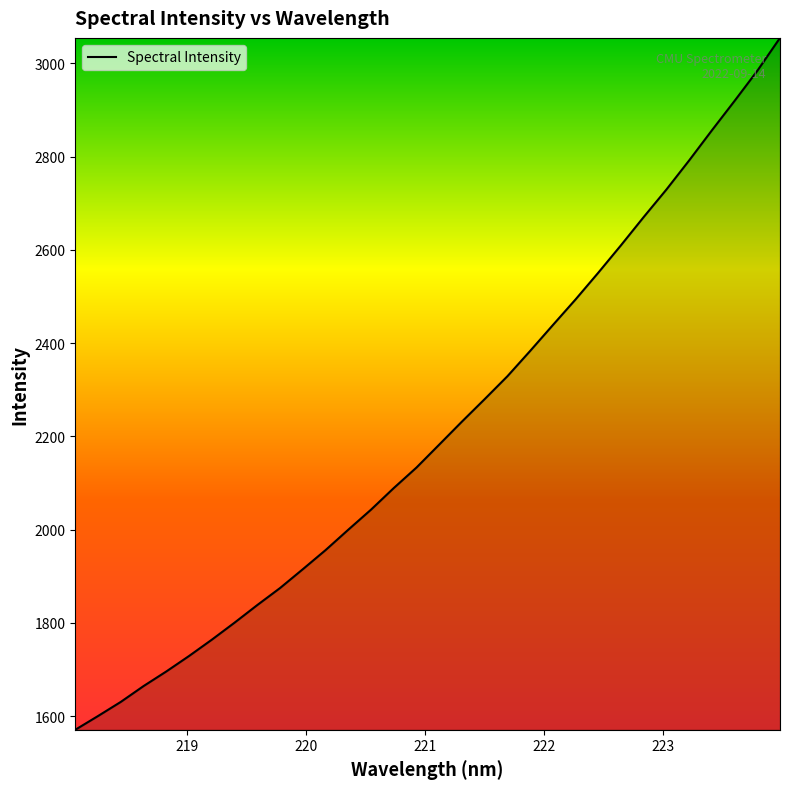

What is the difference between the maximum and minimum values?

1483.7